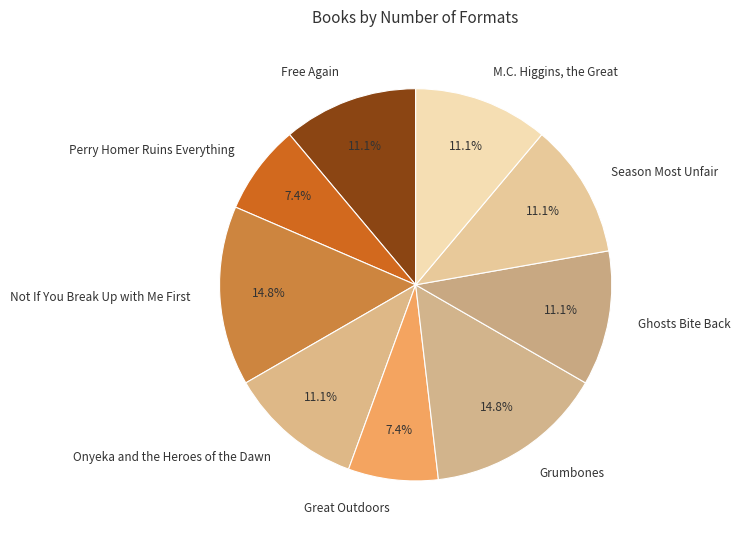

Is it true that M.C. Higgins, the Great is 11% of the pie?

True